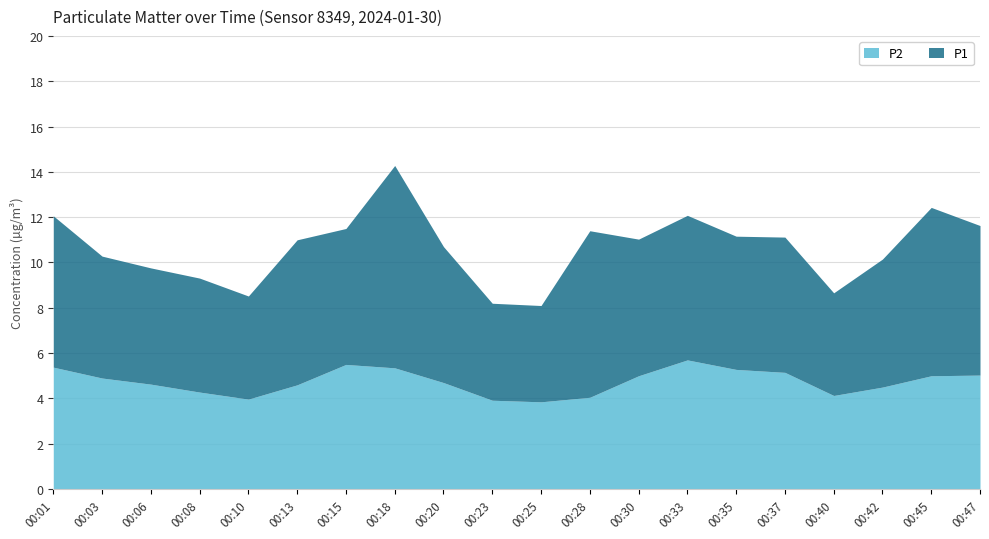

How many lines are shown in the chart?

2